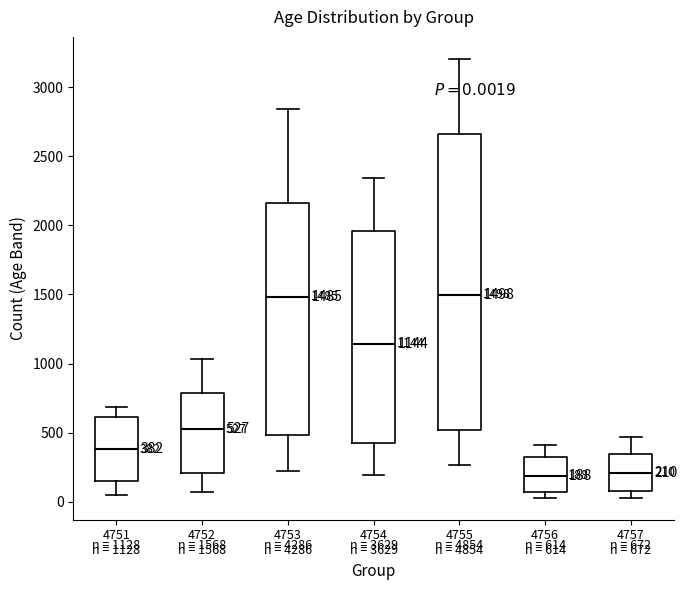

Comparing the boxes themselves (not the whiskers), which one is the tallest?

4755 n = 4854